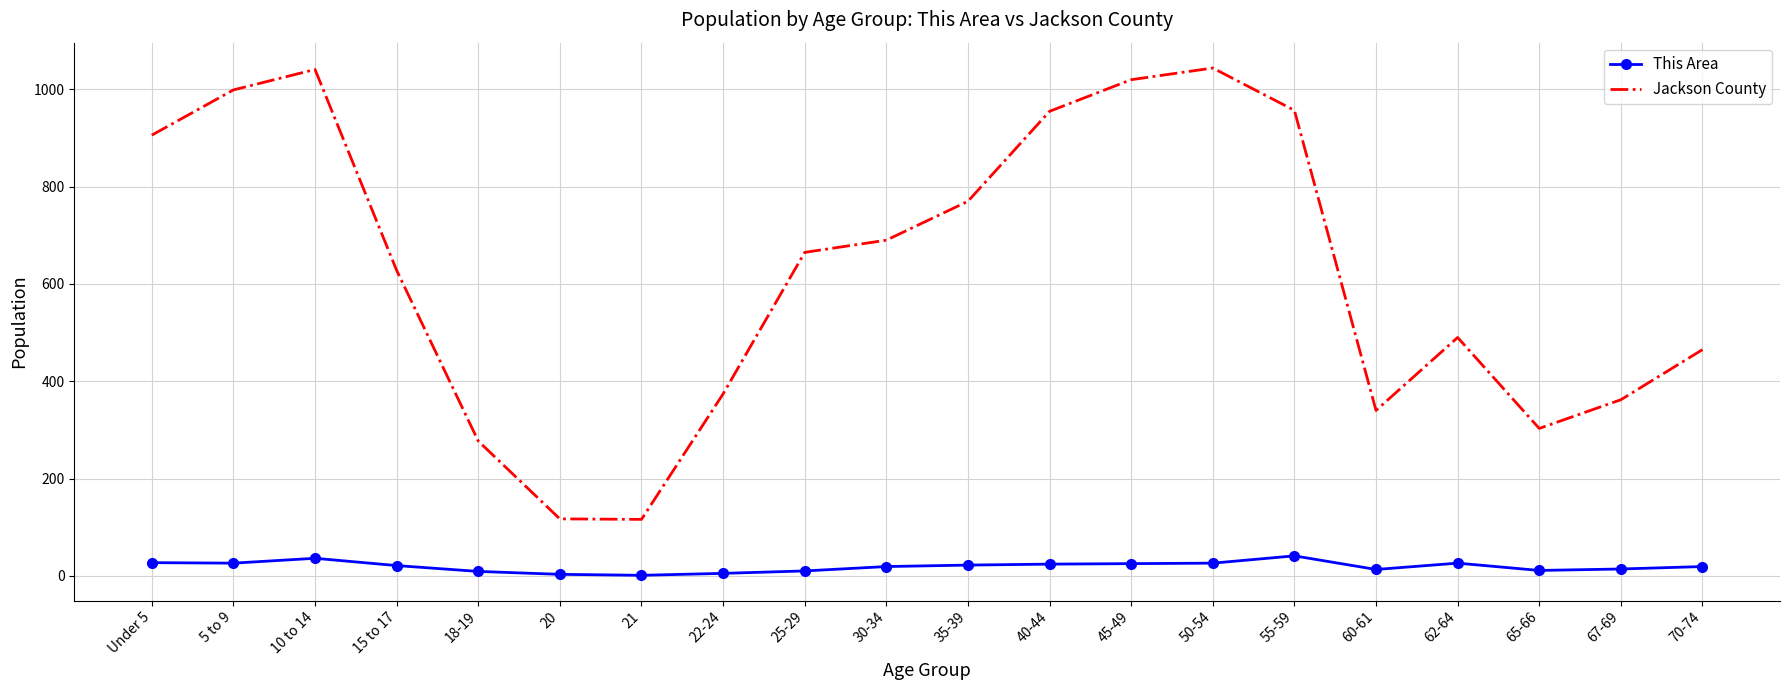

The Jackson County series shows 158 at 60-61. True or false?

False